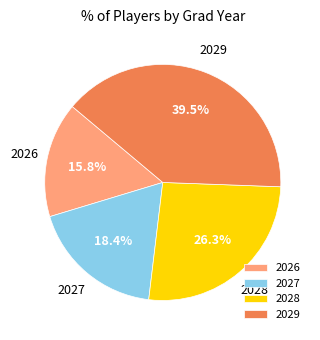

Rank the categories by value from highest to lowest.

2029, 2028, 2027, 2026